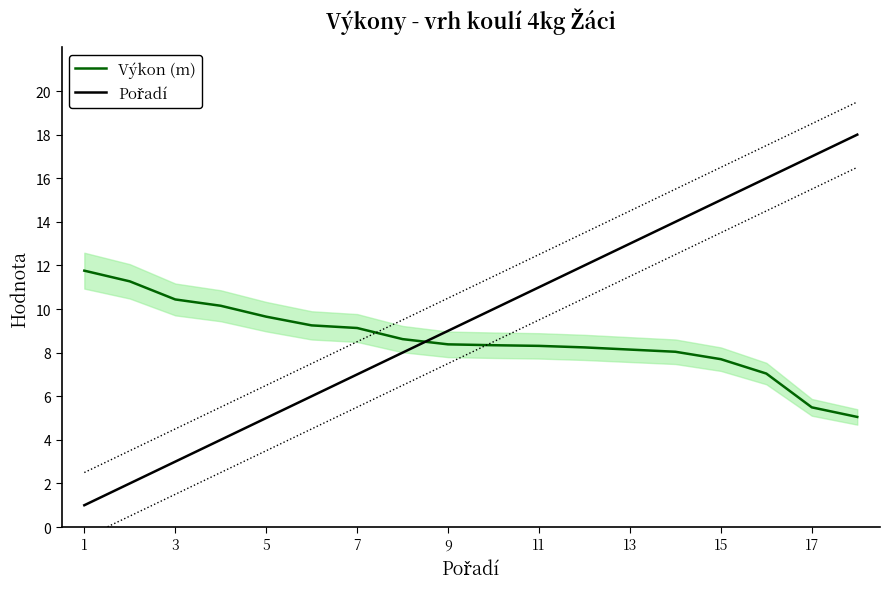

The Výkon (m) series shows 7.7 at 15. True or false?

True